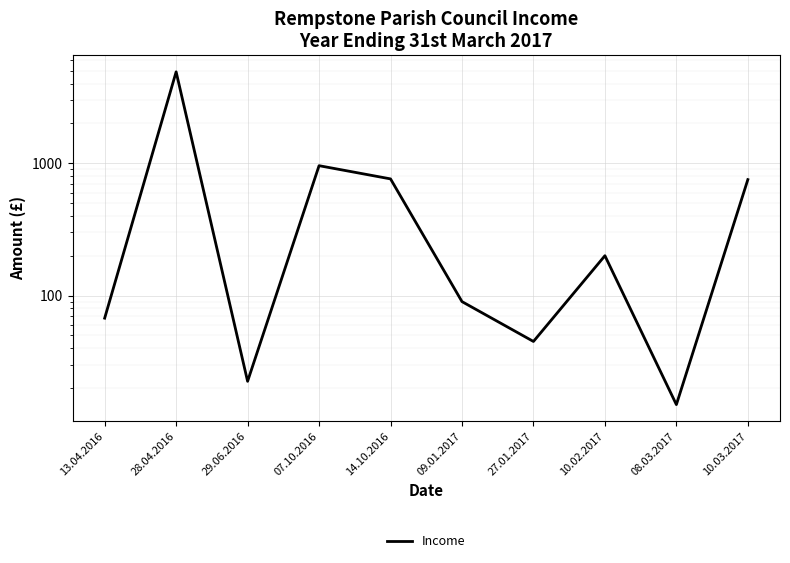

List the labels in order of value, smallest first.

08.03.2017, 29.06.2016, 27.01.2017, 13.04.2016, 09.01.2017, 10.02.2017, 10.03.2017, 14.10.2016, 07.10.2016, 28.04.2016